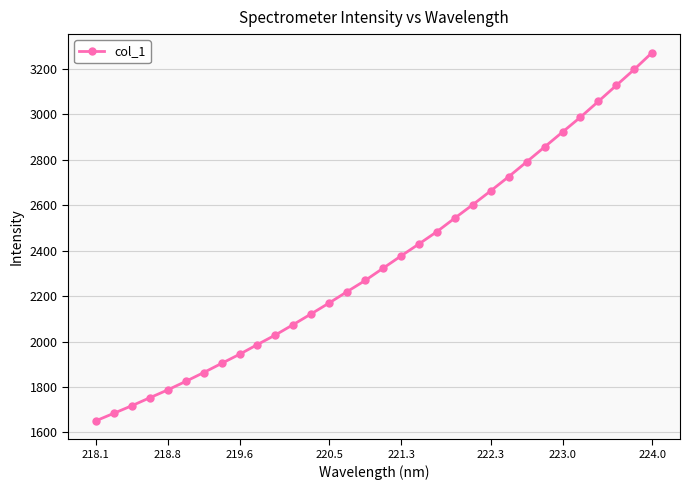

What is the difference between the maximum and second lowest values?

1588.9